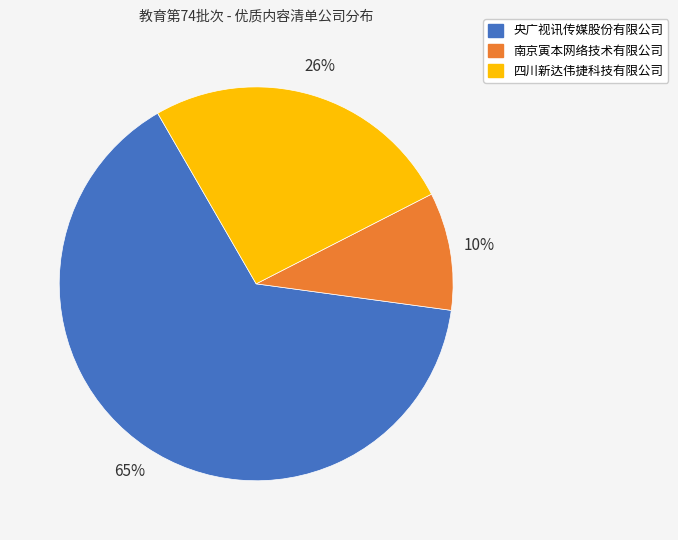

How many slices are in this pie chart?

3